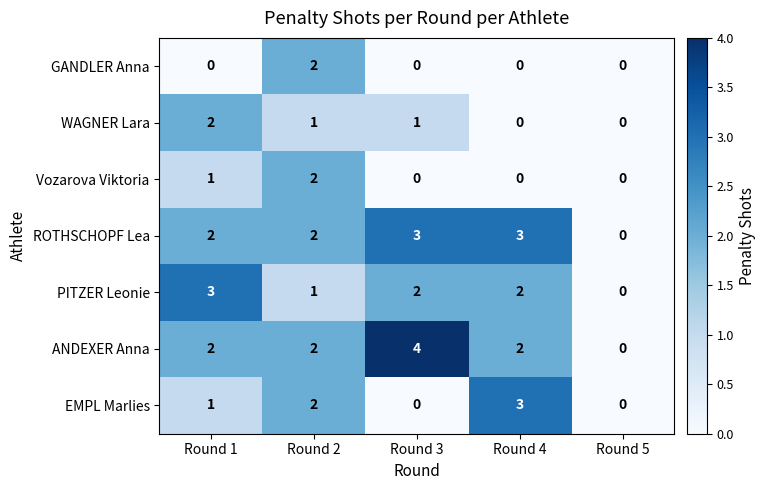

What is the sum of all ROTHSCHOPF Lea values?

10